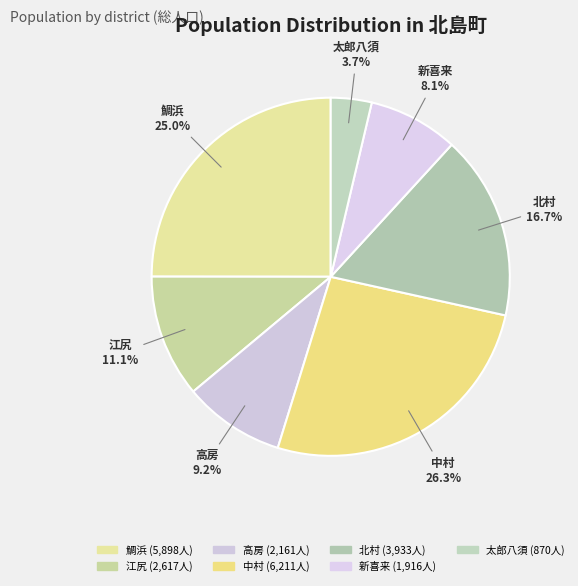

Rank the categories by value from highest to lowest.

中村, 鯛浜, 北村, 江尻, 高房, 新喜来, 太郎八須